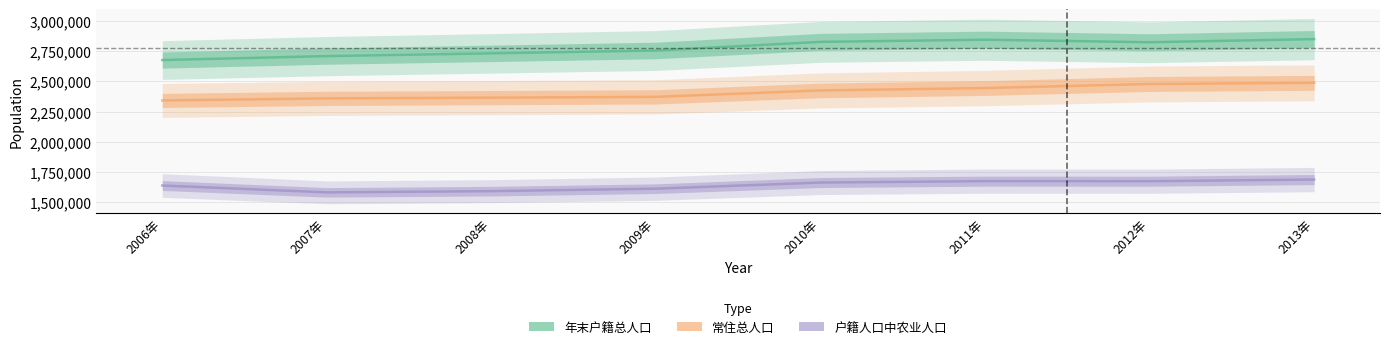

What is the sum of the 户籍人口中农业人口 values at 2009年 and 2013年?

3295652